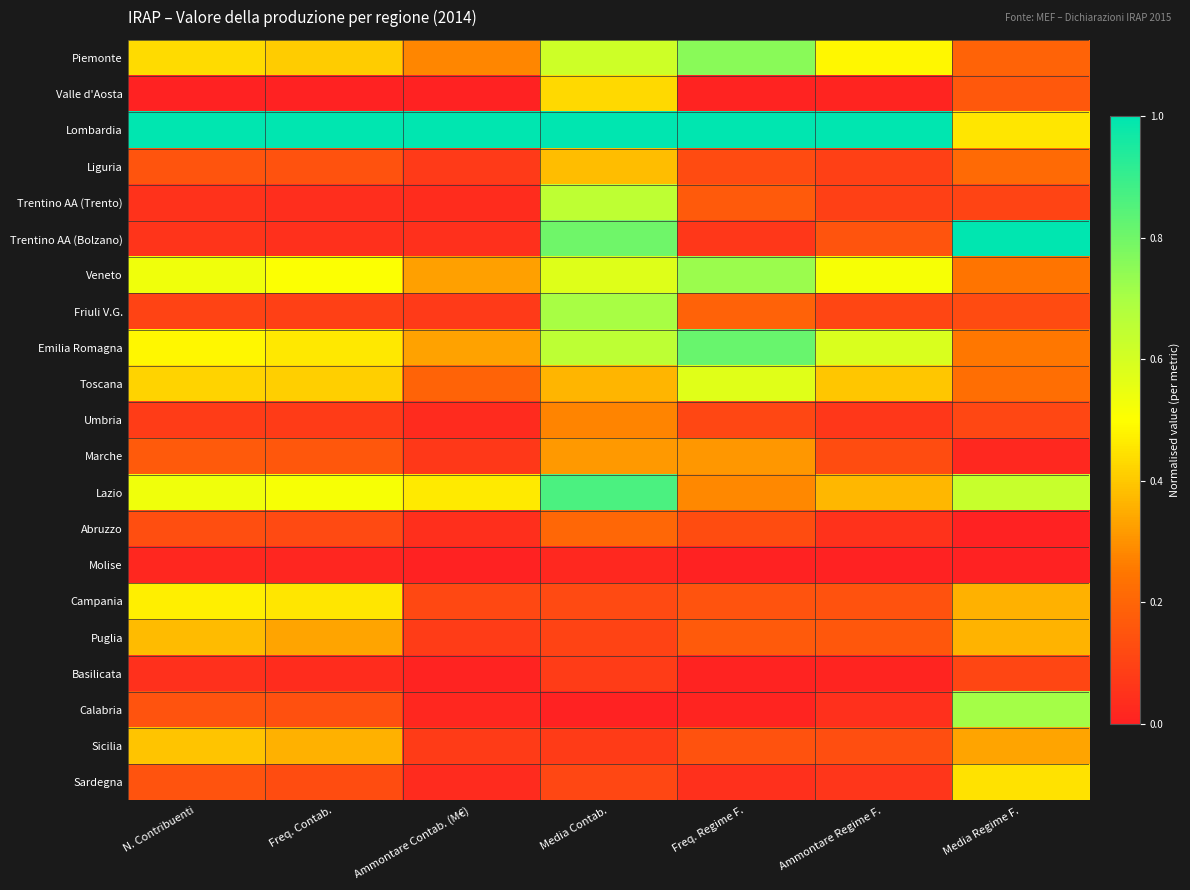

Reading left to right, extract all data points from this chart.

Piemonte: N. Contribuenti=0.4	Freq. Contab.=0.4	Ammontare Contab. (M€)=0.3	Media Contab.=0.6	Freq. Regime F.=0.8	Ammontare Regime F.=0.5	Media Regime F.=0.2
Valle d'Aosta: N. Contribuenti=0.0	Freq. Contab.=0.0	Ammontare Contab. (M€)=0.0	Media Contab.=0.4	Freq. Regime F.=0.0	Ammontare Regime F.=0.0	Media Regime F.=0.2
Lombardia: N. Contribuenti=1.0	Freq. Contab.=1.0	Ammontare Contab. (M€)=1.0	Media Contab.=1.0	Freq. Regime F.=1.0	Ammontare Regime F.=1.0	Media Regime F.=0.5
Liguria: N. Contribuenti=0.1	Freq. Contab.=0.1	Ammontare Contab. (M€)=0.1	Media Contab.=0.4	Freq. Regime F.=0.1	Ammontare Regime F.=0.1	Media Regime F.=0.2
Trentino AA (Trento): N. Contribuenti=0.0	Freq. Contab.=0.0	Ammontare Contab. (M€)=0.0	Media Contab.=0.7	Freq. Regime F.=0.2	Ammontare Regime F.=0.1	Media Regime F.=0.1
Trentino AA (Bolzano): N. Contribuenti=0.1	Freq. Contab.=0.0	Ammontare Contab. (M€)=0.0	Media Contab.=0.8	Freq. Regime F.=0.1	Ammontare Regime F.=0.2	Media Regime F.=1.0
Veneto: N. Contribuenti=0.5	Freq. Contab.=0.5	Ammontare Contab. (M€)=0.3	Media Contab.=0.6	Freq. Regime F.=0.7	Ammontare Regime F.=0.5	Media Regime F.=0.2
Friuli V.G.: N. Contribuenti=0.1	Freq. Contab.=0.1	Ammontare Contab. (M€)=0.1	Media Contab.=0.7	Freq. Regime F.=0.2	Ammontare Regime F.=0.1	Media Regime F.=0.1
Emilia Romagna: N. Contribuenti=0.5	Freq. Contab.=0.5	Ammontare Contab. (M€)=0.3	Media Contab.=0.7	Freq. Regime F.=0.8	Ammontare Regime F.=0.6	Media Regime F.=0.3
Toscana: N. Contribuenti=0.4	Freq. Contab.=0.4	Ammontare Contab. (M€)=0.2	Media Contab.=0.4	Freq. Regime F.=0.6	Ammontare Regime F.=0.4	Media Regime F.=0.2
Umbria: N. Contribuenti=0.1	Freq. Contab.=0.1	Ammontare Contab. (M€)=0.0	Media Contab.=0.3	Freq. Regime F.=0.1	Ammontare Regime F.=0.1	Media Regime F.=0.1
Marche: N. Contribuenti=0.2	Freq. Contab.=0.2	Ammontare Contab. (M€)=0.1	Media Contab.=0.3	Freq. Regime F.=0.3	Ammontare Regime F.=0.1	Media Regime F.=0.0
Lazio: N. Contribuenti=0.5	Freq. Contab.=0.5	Ammontare Contab. (M€)=0.5	Media Contab.=0.9	Freq. Regime F.=0.3	Ammontare Regime F.=0.4	Media Regime F.=0.6
Abruzzo: N. Contribuenti=0.1	Freq. Contab.=0.1	Ammontare Contab. (M€)=0.0	Media Contab.=0.2	Freq. Regime F.=0.1	Ammontare Regime F.=0.0	Media Regime F.=0.0
Molise: N. Contribuenti=0.0	Freq. Contab.=0.0	Ammontare Contab. (M€)=0.0	Media Contab.=0.0	Freq. Regime F.=0.0	Ammontare Regime F.=0.0	Media Regime F.=0.0
Campania: N. Contribuenti=0.5	Freq. Contab.=0.5	Ammontare Contab. (M€)=0.1	Media Contab.=0.1	Freq. Regime F.=0.1	Ammontare Regime F.=0.1	Media Regime F.=0.4
Puglia: N. Contribuenti=0.4	Freq. Contab.=0.3	Ammontare Contab. (M€)=0.1	Media Contab.=0.1	Freq. Regime F.=0.2	Ammontare Regime F.=0.2	Media Regime F.=0.4
Basilicata: N. Contribuenti=0.0	Freq. Contab.=0.0	Ammontare Contab. (M€)=0.0	Media Contab.=0.1	Freq. Regime F.=0.0	Ammontare Regime F.=0.0	Media Regime F.=0.1
Calabria: N. Contribuenti=0.1	Freq. Contab.=0.1	Ammontare Contab. (M€)=0.0	Media Contab.=0.0	Freq. Regime F.=0.0	Ammontare Regime F.=0.0	Media Regime F.=0.7
Sicilia: N. Contribuenti=0.4	Freq. Contab.=0.4	Ammontare Contab. (M€)=0.1	Media Contab.=0.1	Freq. Regime F.=0.1	Ammontare Regime F.=0.1	Media Regime F.=0.3
Sardegna: N. Contribuenti=0.1	Freq. Contab.=0.1	Ammontare Contab. (M€)=0.0	Media Contab.=0.1	Freq. Regime F.=0.0	Ammontare Regime F.=0.1	Media Regime F.=0.4